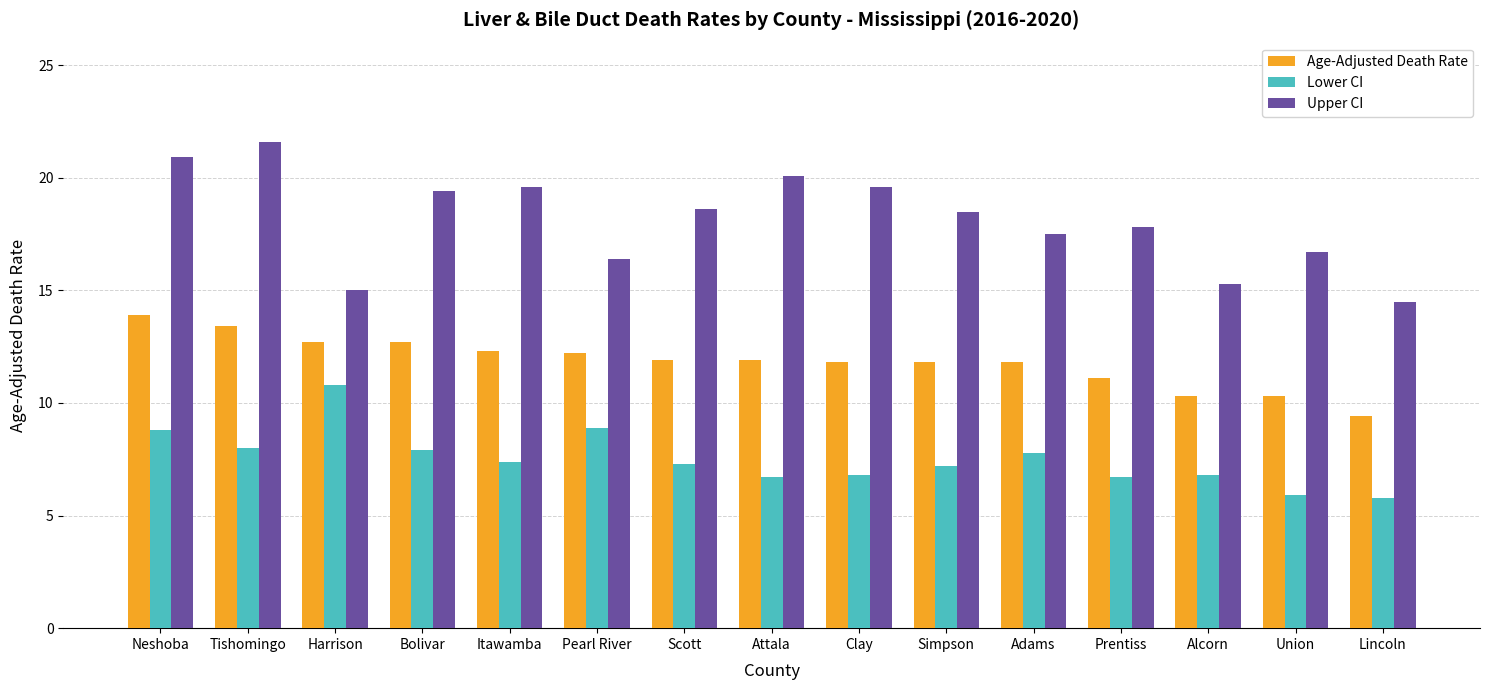

Rank the series by their average value, from lowest to highest.

Lower CI, Age-Adjusted Death Rate, Upper CI